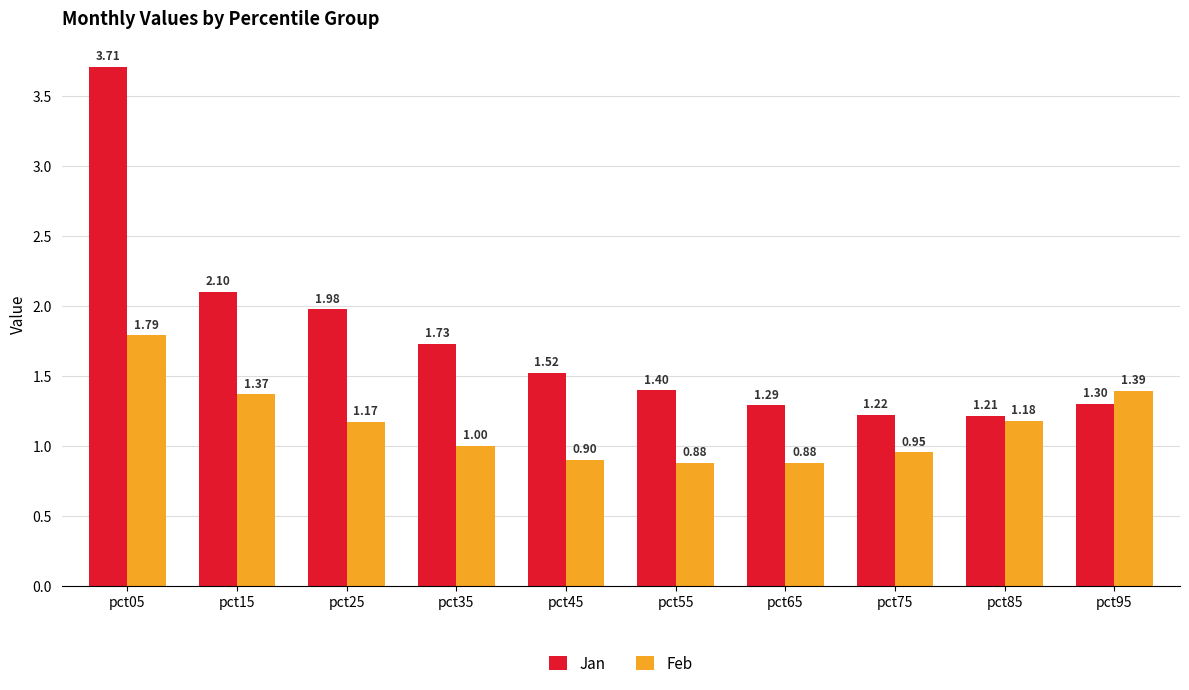

Which series has the largest range (max minus min)?

Jan